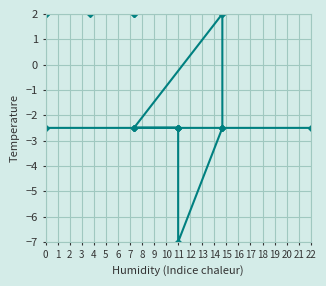

How many values are below zero?

13